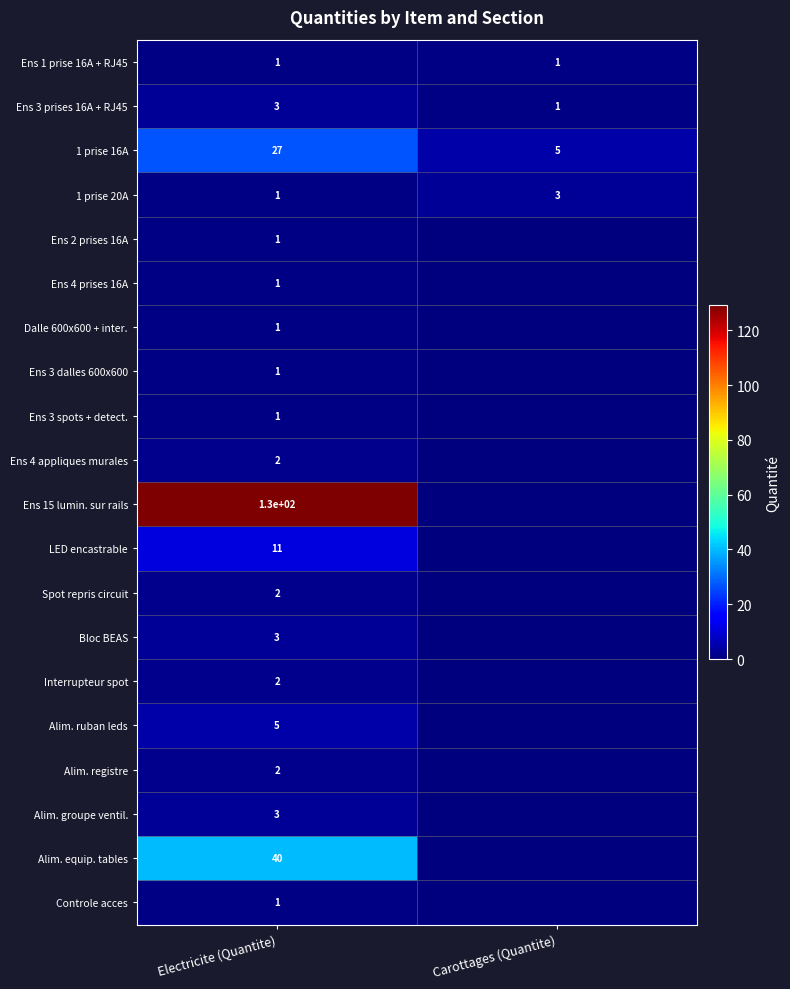

What is the total value across all series at Electricite (Quantite)?

238